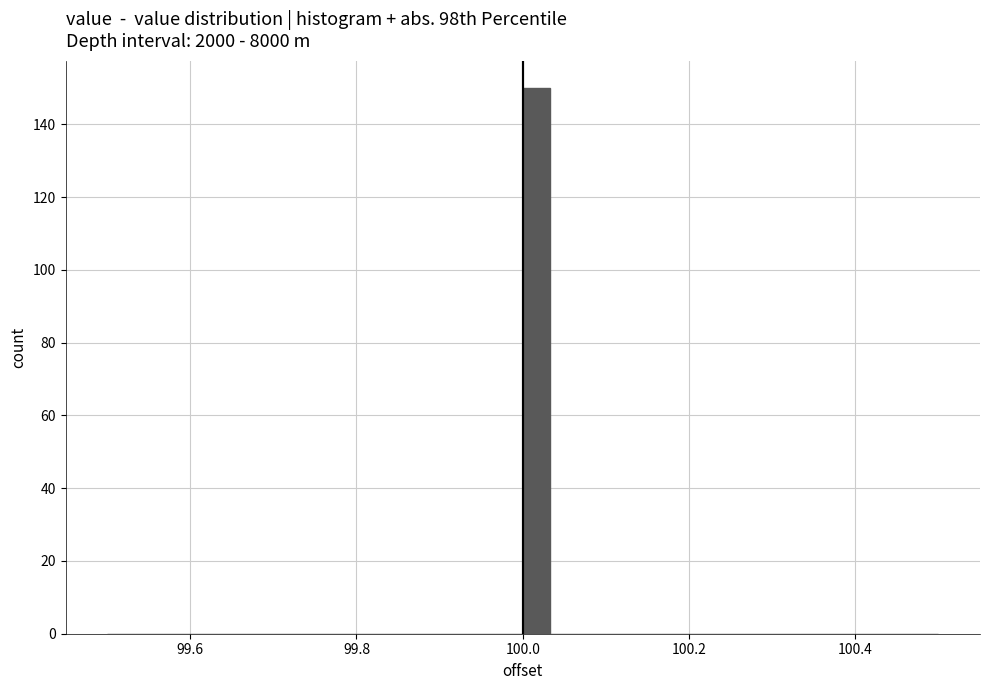

Read against the x-axis, roughly where is the centre of the tallest bar?

100.02